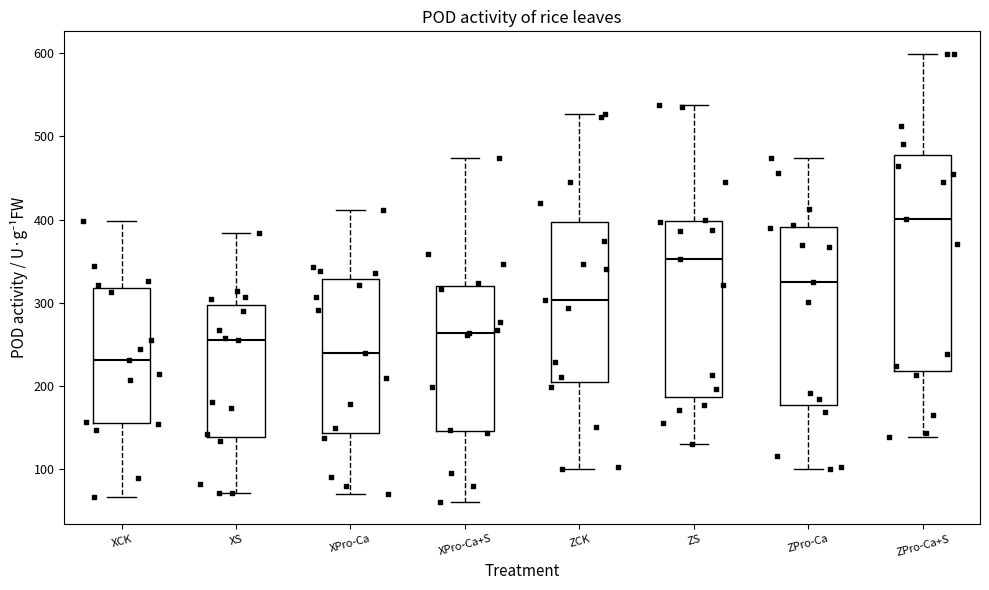

Which box is the tallest, from its lower edge to its upper edge?

ZPro-Ca+S